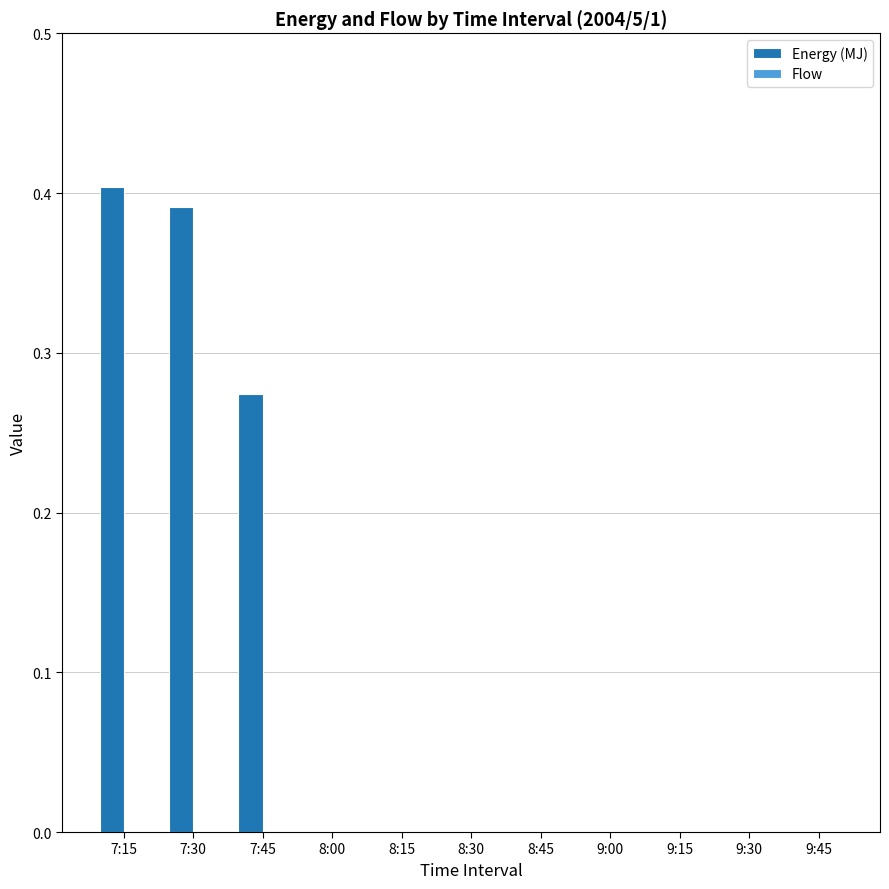

Which has a higher value, 7:15 or 7:30?

7:15